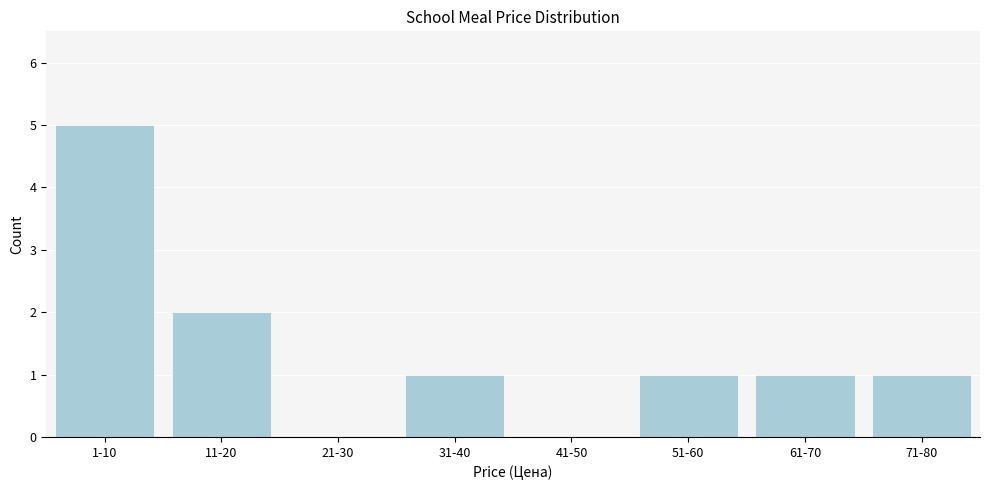

Reading left to right, extract all data points from this chart.

1-10=5	11-20=2	21-30=0	31-40=1	41-50=0	51-60=1	61-70=1	71-80=1